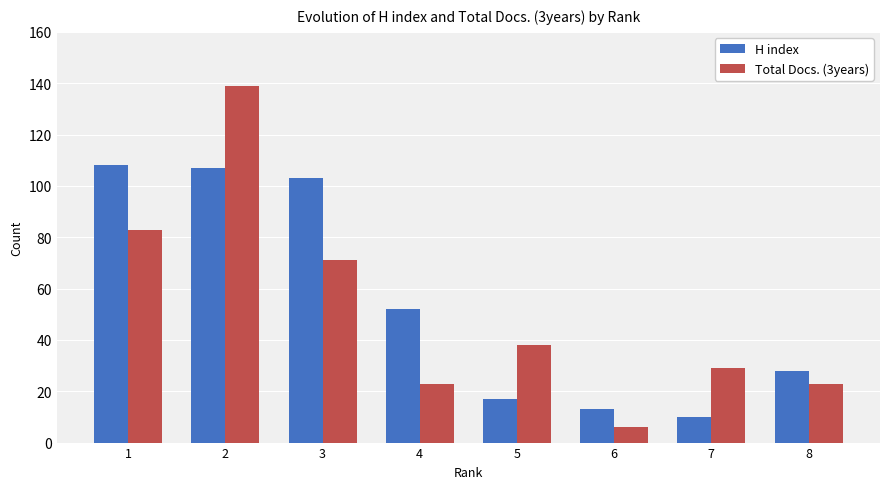

At which label does Total Docs. (3years) reach its peak?

2